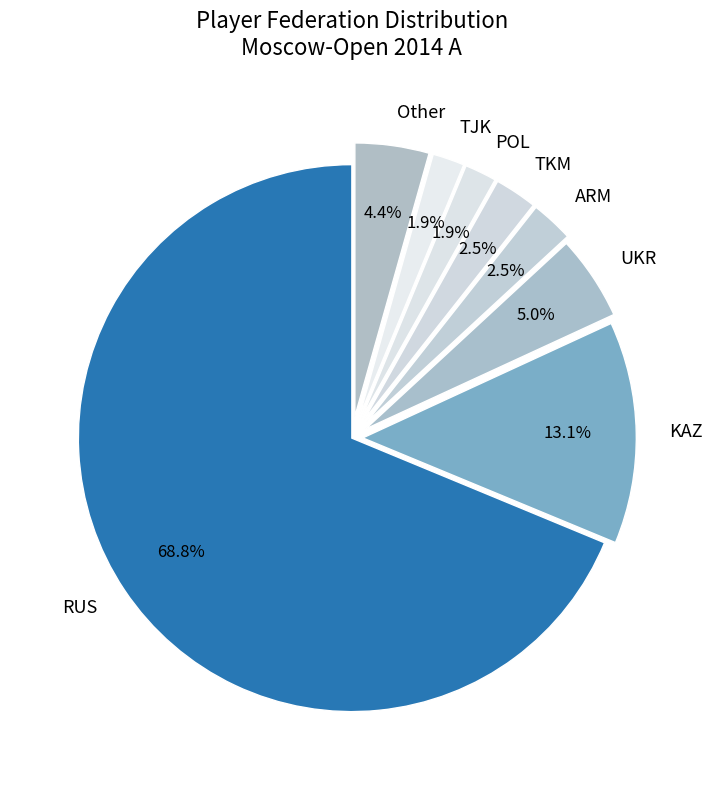

What percentage is NOT represented by Other?

95.6%